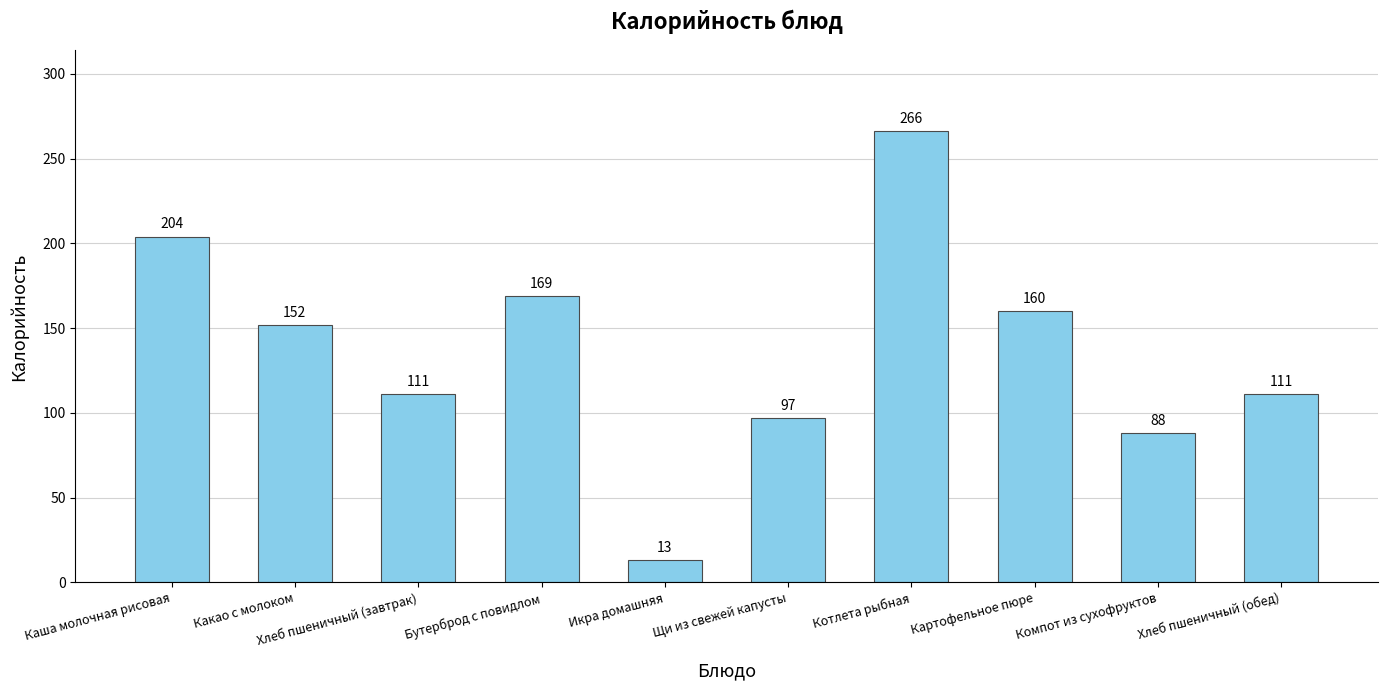

What is the value of the 8th bar from the left?

160